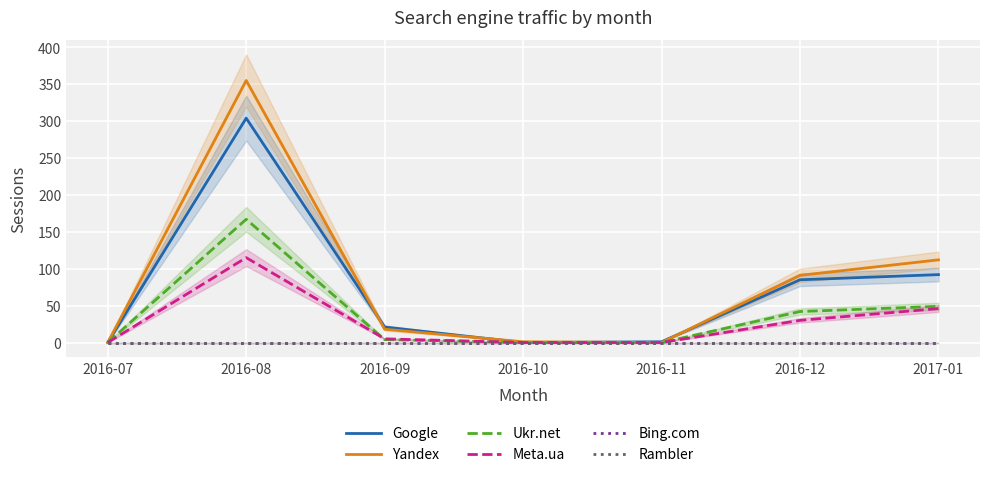

What is the difference between the second highest and second lowest values in the Yandex series?

112